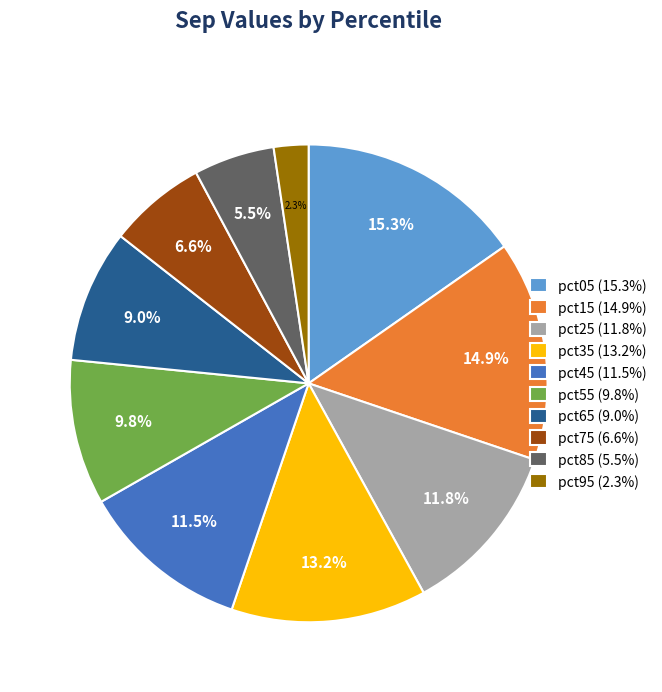

To the nearest percent, what is the combined percentage of pct85 and pct75?

12%